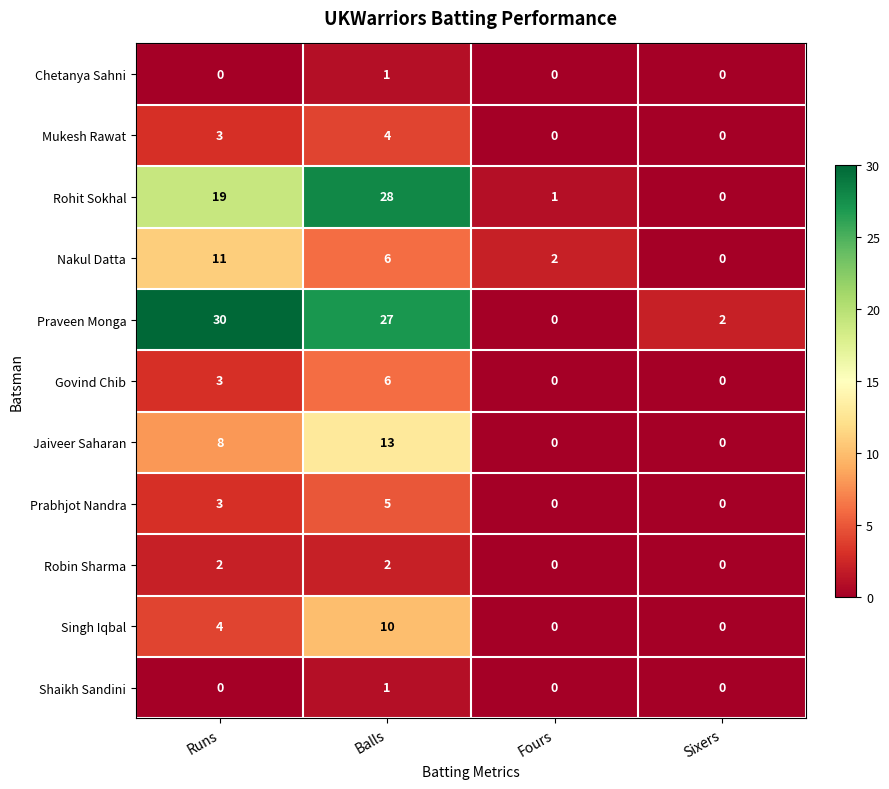

Which series has the largest total across all categories?

Praveen Monga